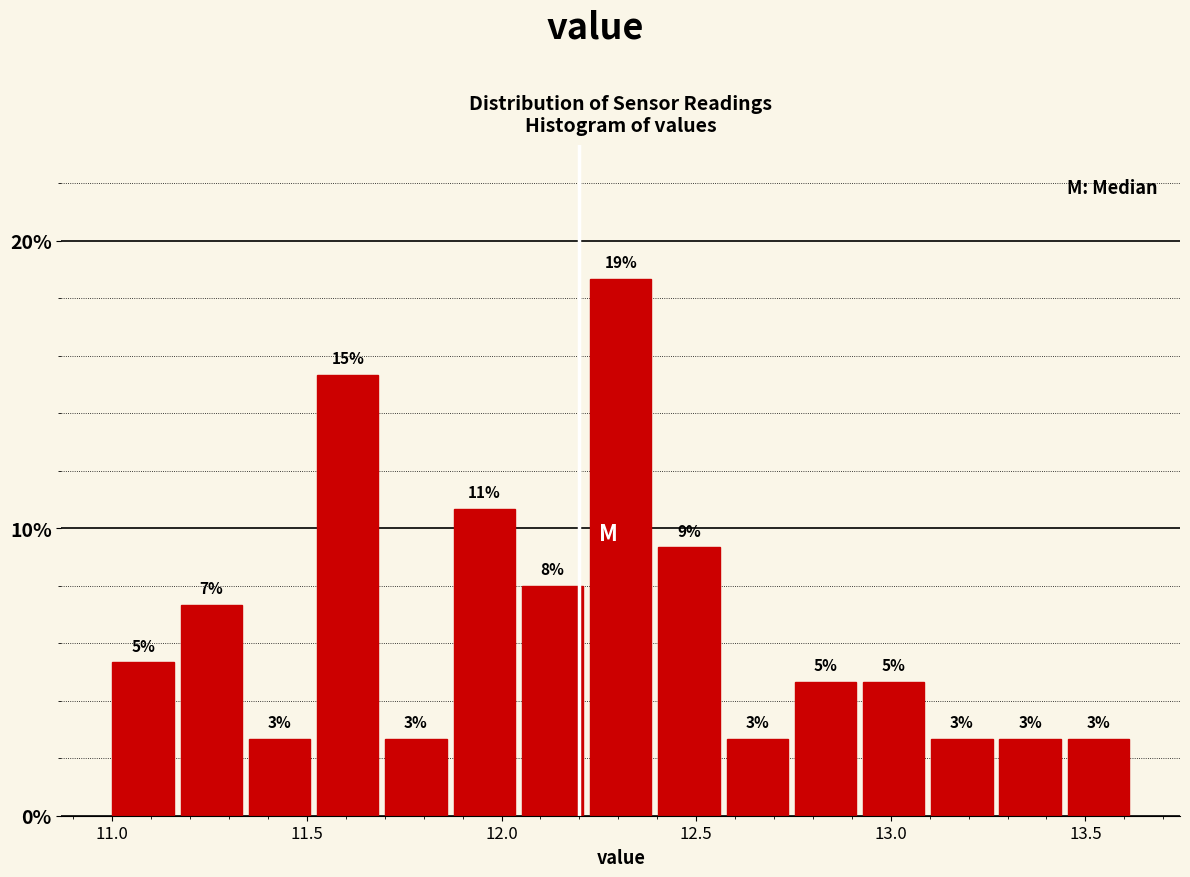

Around what value on the x-axis is the tallest bar? Give the approximate position of its centre, as read against the axis.

12.30